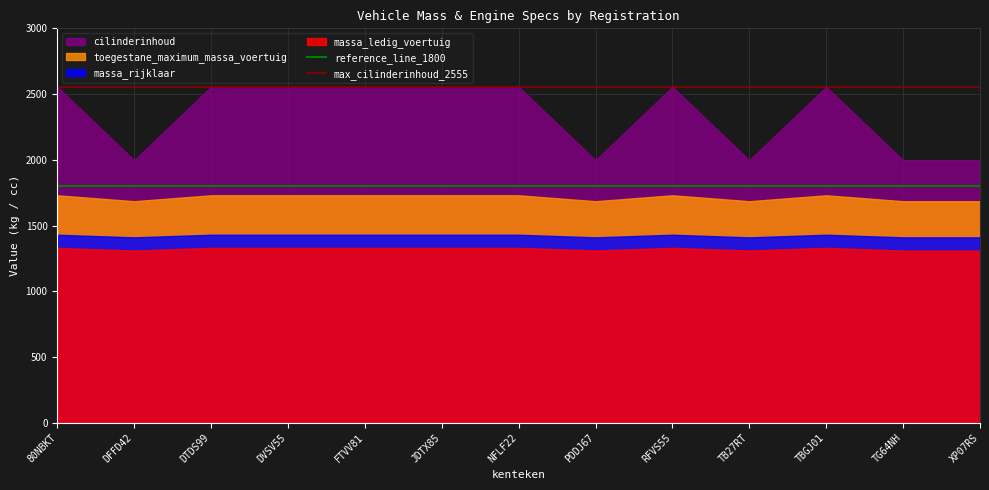

What is the greatest value displayed?

2555